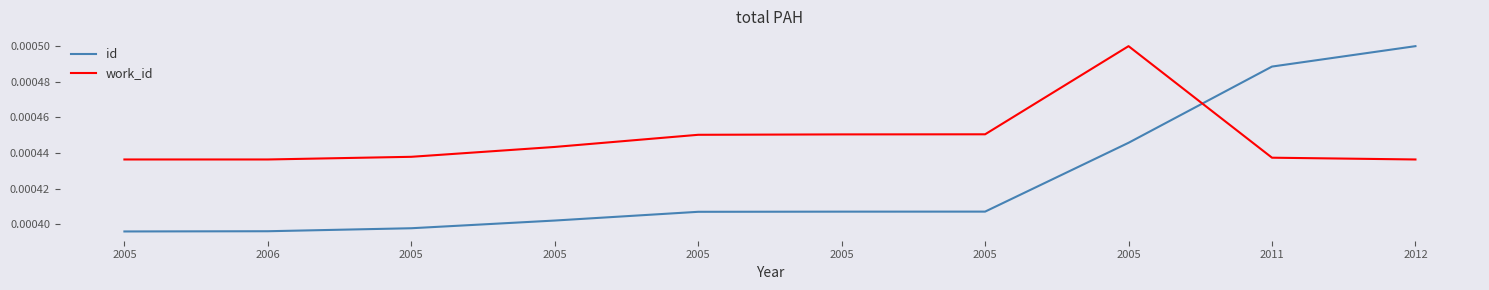

Rank the categories by work_id value from highest to lowest.

2005, 2005, 2005, 2005, 2005, 2005, 2011, 2005, 2006, 2012